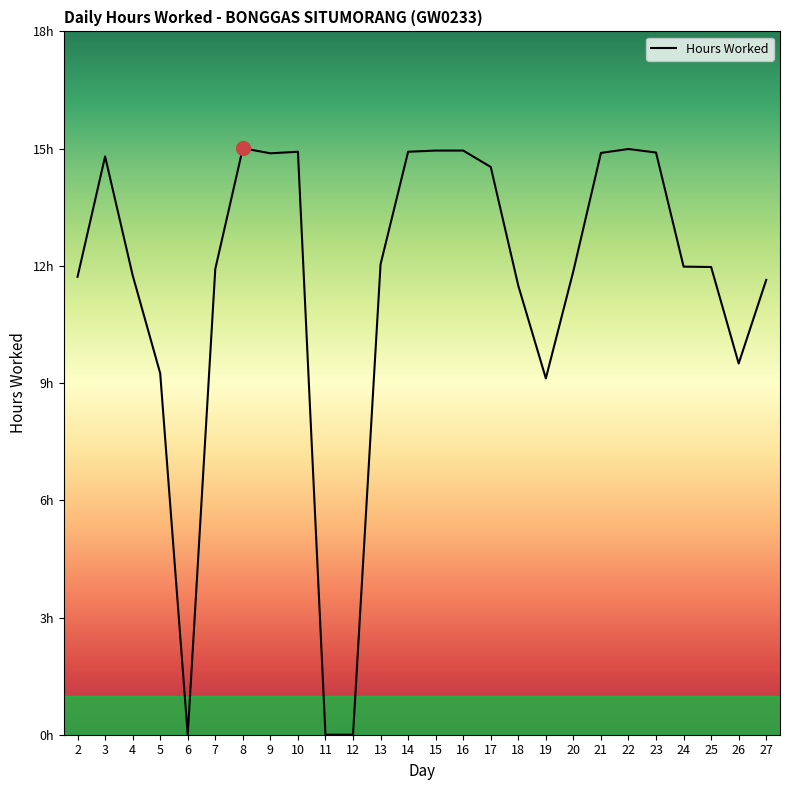

List the labels in order of value, smallest first.

6, 11, 12, 19, 5, 26, 18, 27, 2, 4, 20, 7, 25, 24, 13, 17, 3, 9, 21, 23, 10, 14, 15, 16, 22, 8